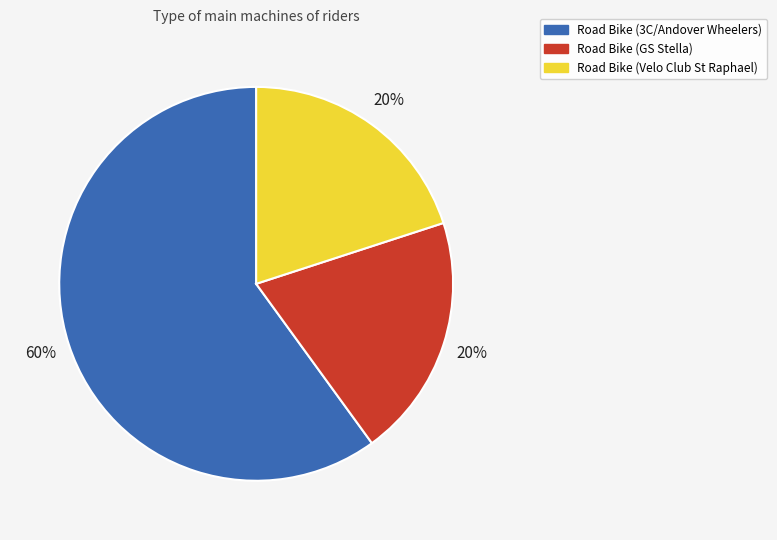

Combined, do Road Bike (Velo Club St Raphael) and Road Bike (GS Stella) account for over 50%?

No